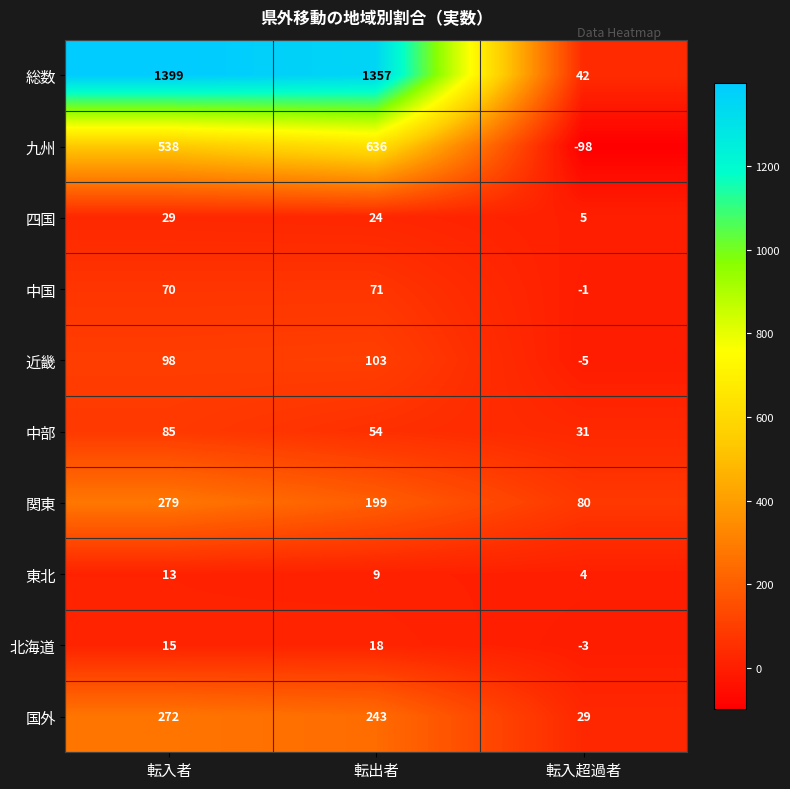

The 国外 series shows 44 at 転入超過者. True or false?

False